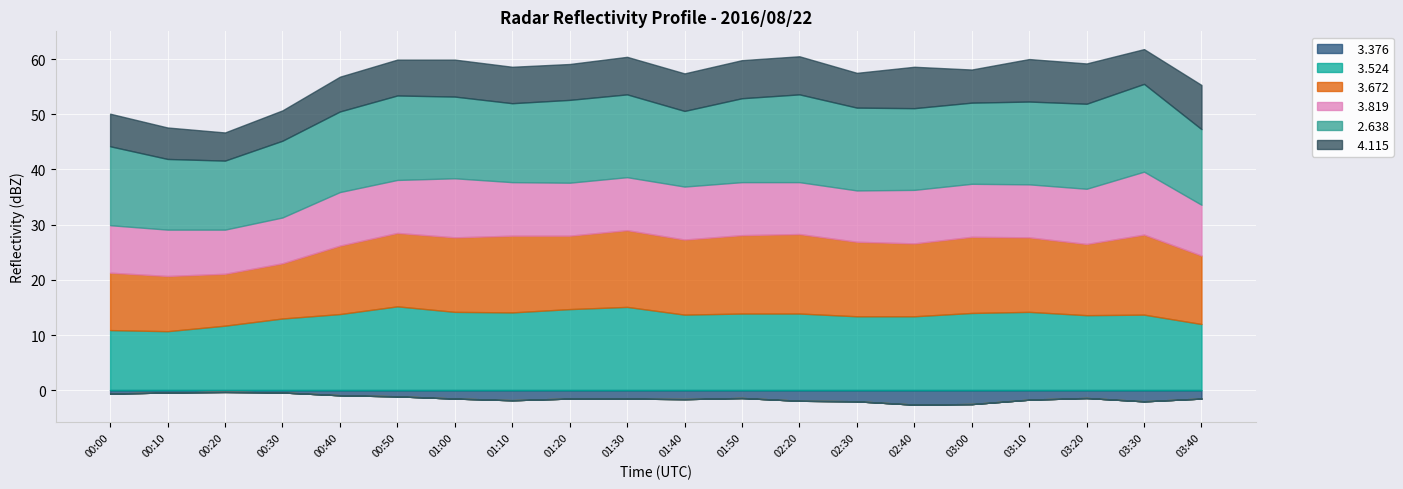

True or false:   2.638 and   3.819 cross at least once.

False